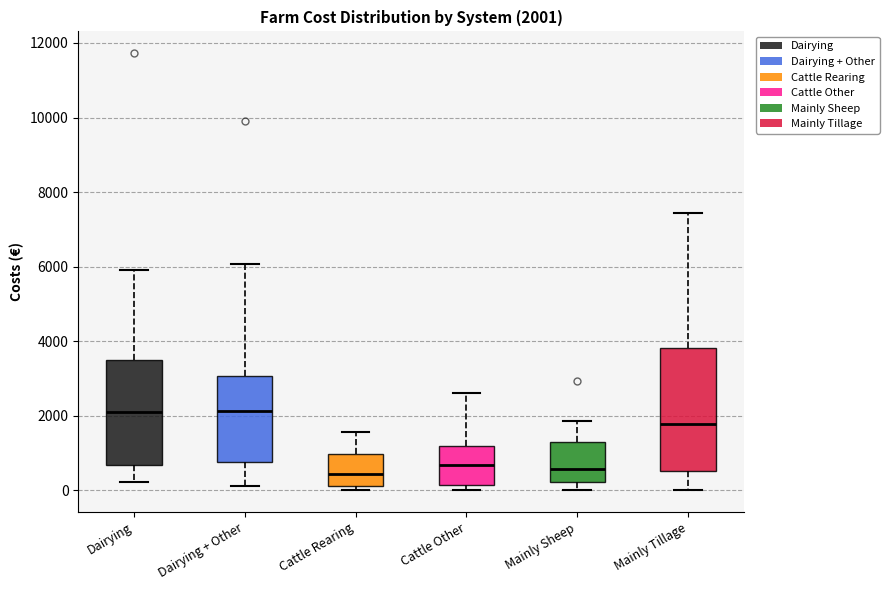

Which box is the tallest, from its lower edge to its upper edge?

Mainly Tillage